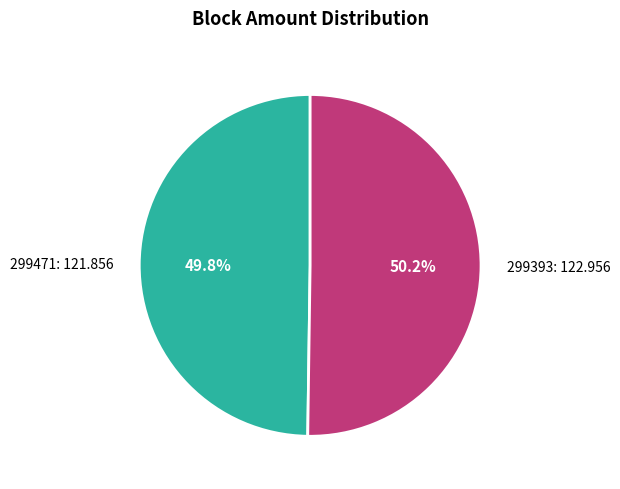

Count the number of slices in the pie.

2